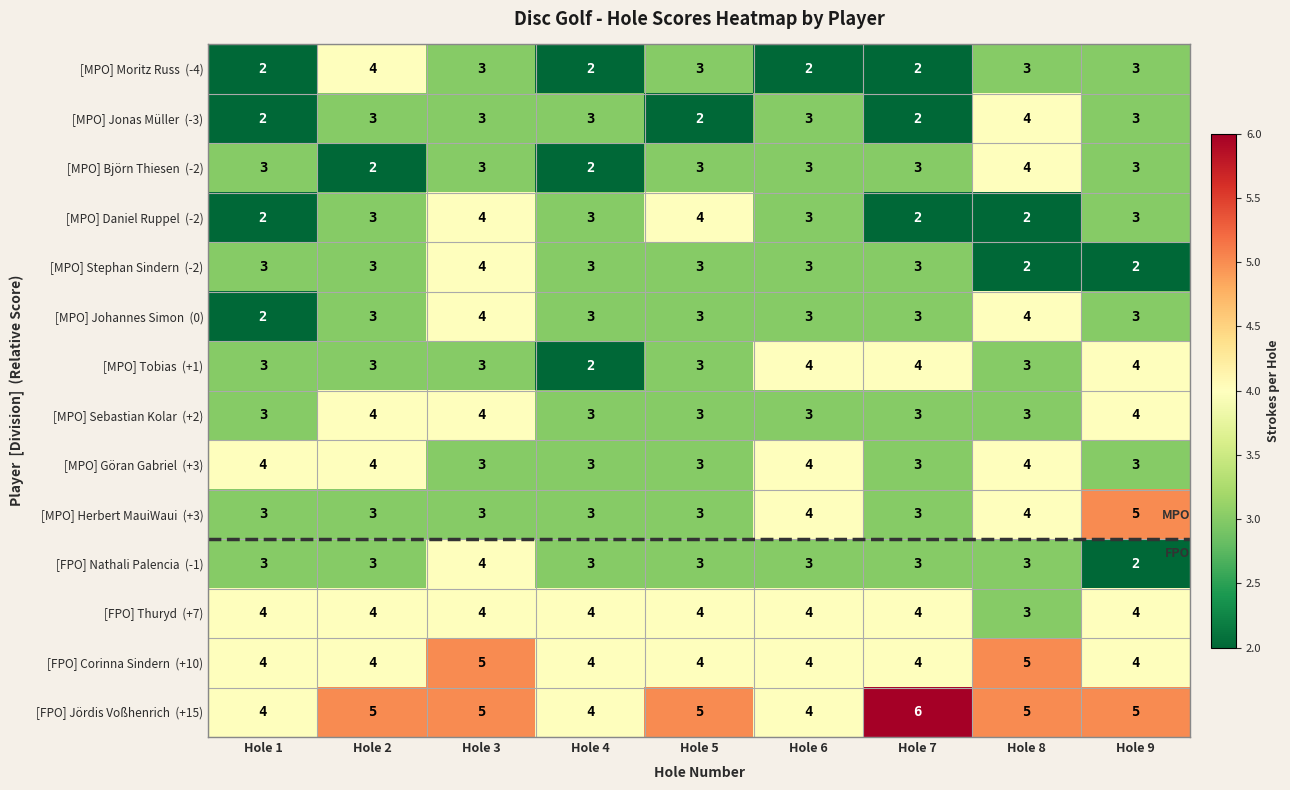

What is the greatest value displayed?

6